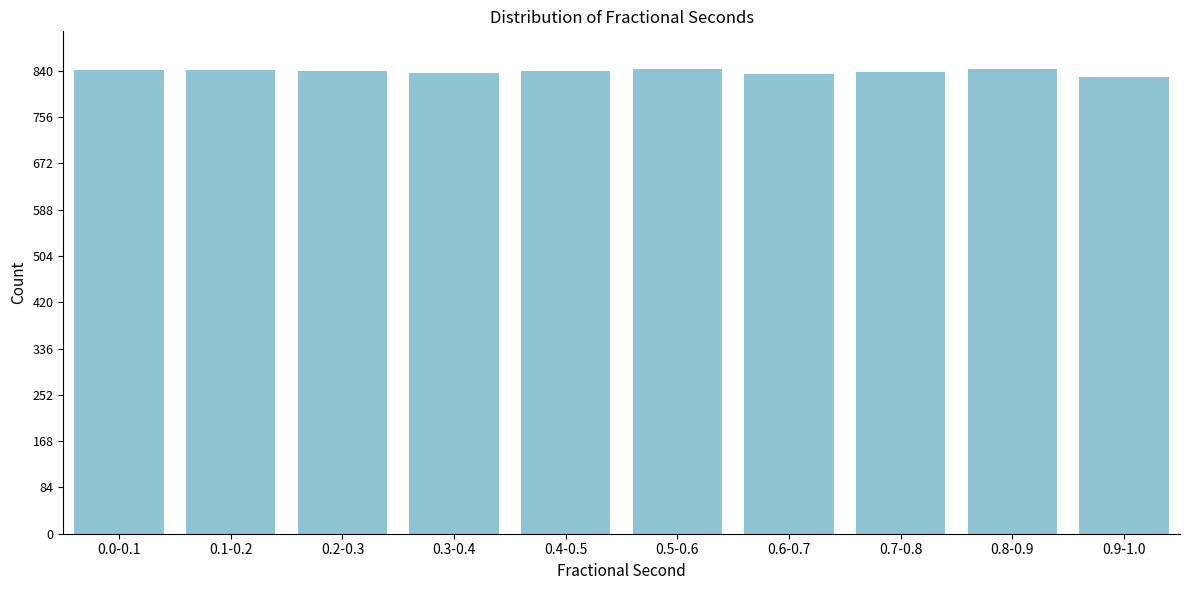

What is the ratio of the value at 0.7-0.8 to the value at 0.8-0.9?

1.0